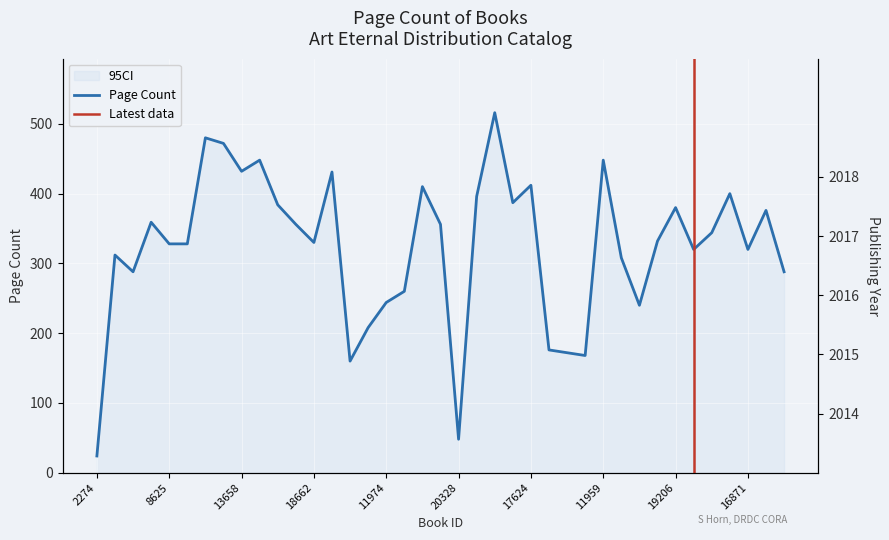

Reading left to right, list all the values displayed in this chart.

24	312	288	359	328	328	480	472	432	448	384	356	330	431	160	208	244	260	410	356	48	396	516	387	412	176	172	168	448	308	240	332	380	320	344	400	320	376	288